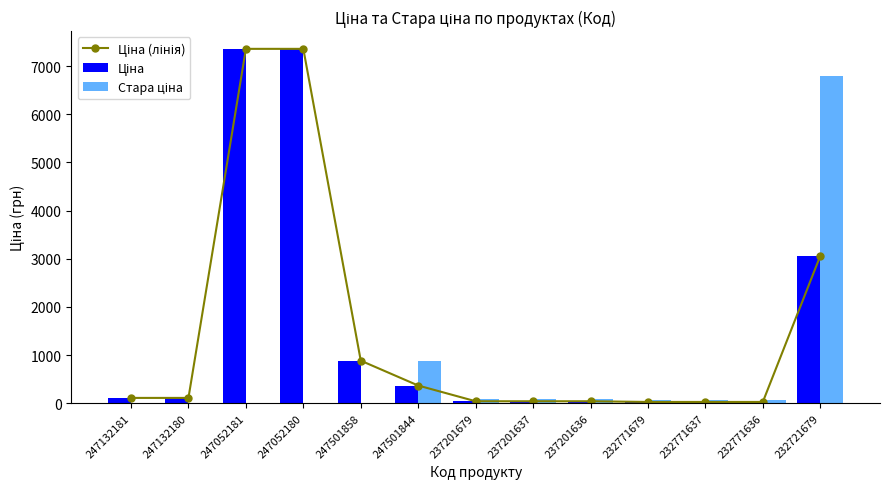

Where does the Ціна series first go above 110?

247132181